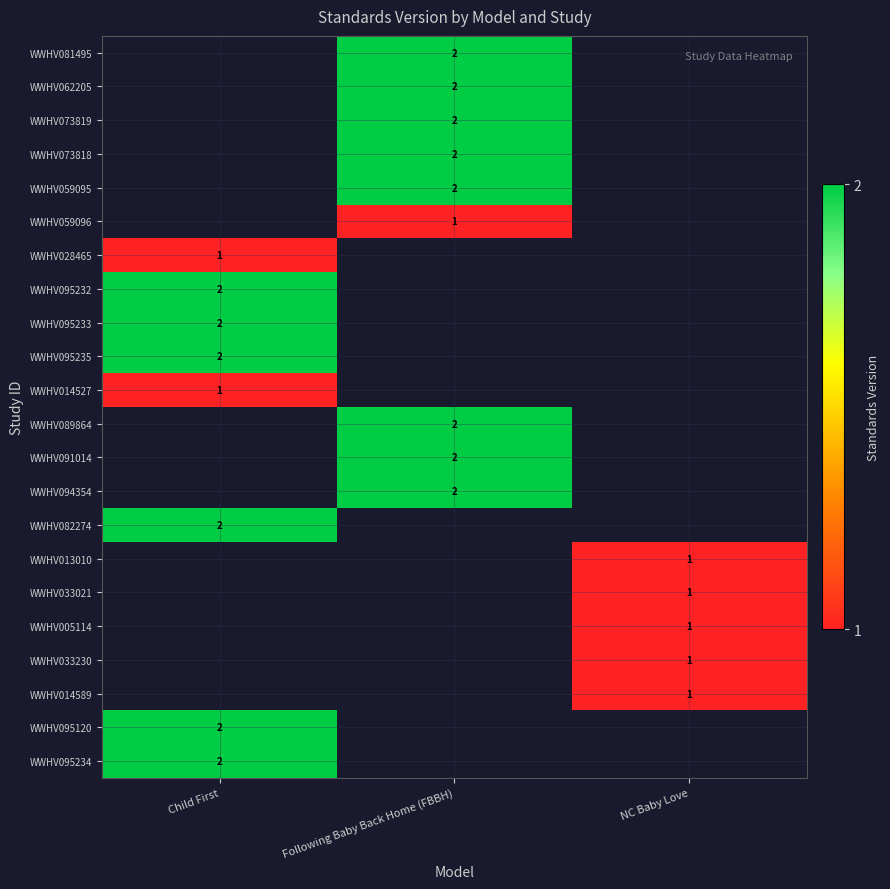

Is it true that WWHV062205 equals 3 at Following Baby Back Home (FBBH)?

False